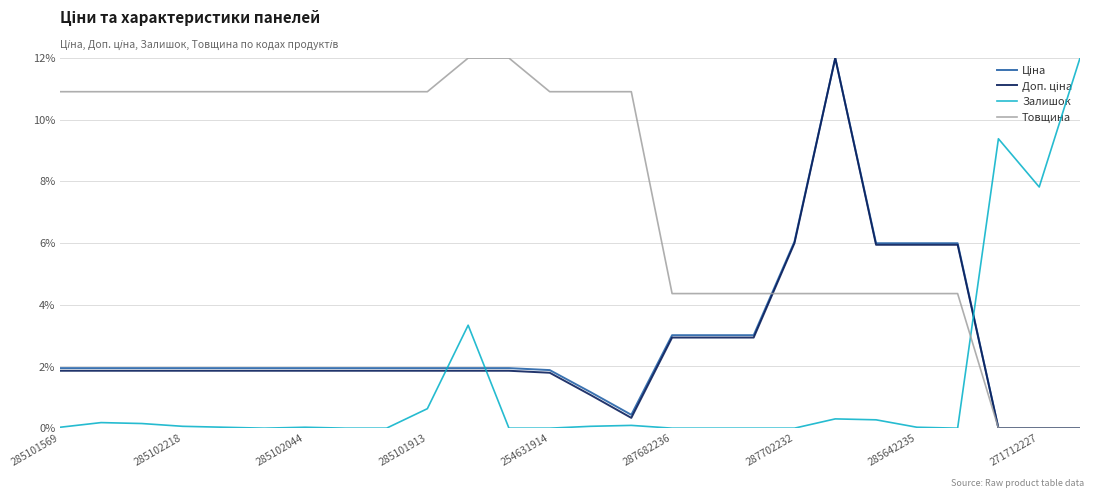

What is the value of the Ціна point at the 16th from the left?

3.0